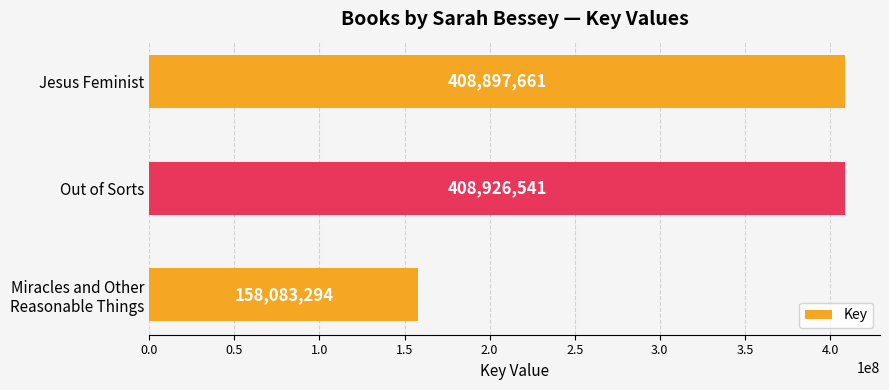

At which label is the value closest to 283504917?

Jesus Feminist